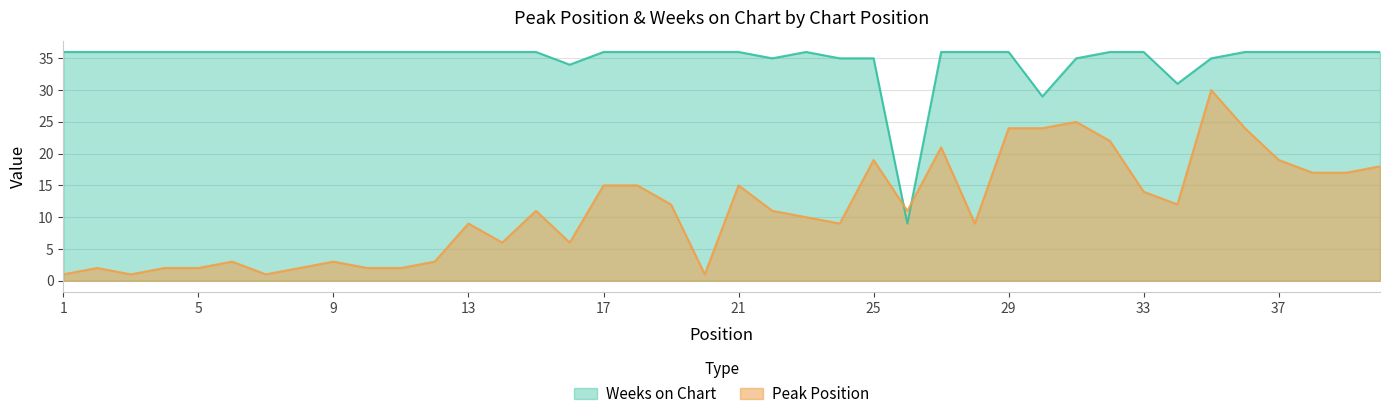

Does the chart have visible grid lines?

Yes